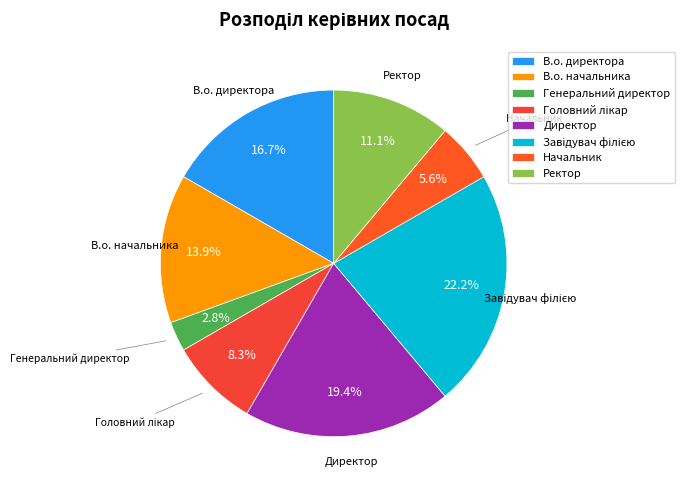

How many segments does this pie chart have?

8